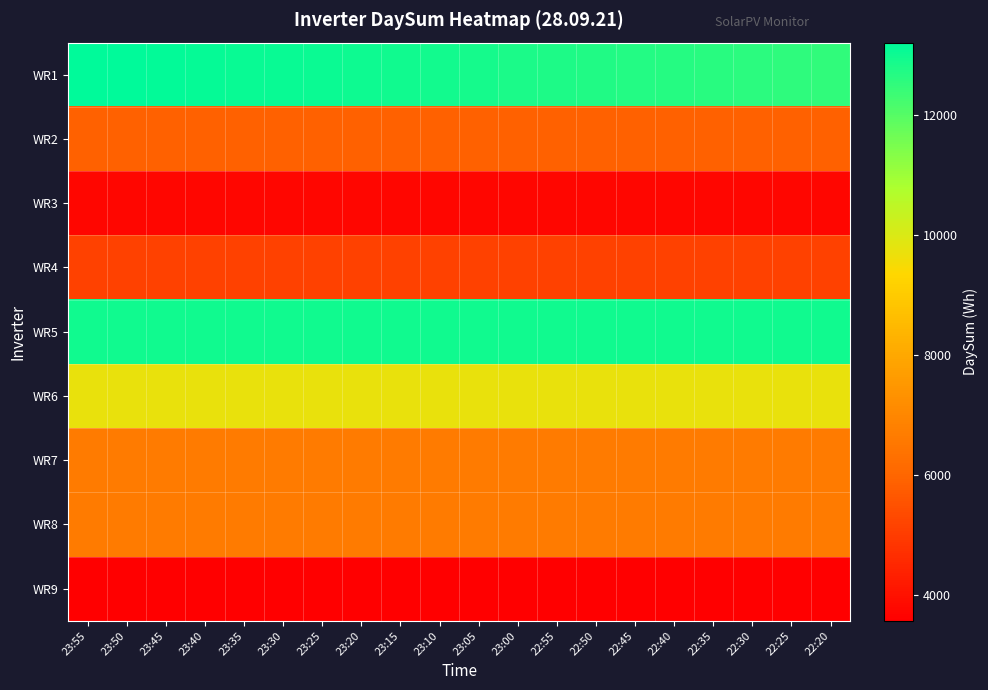

Rank the series by their maximum value, from highest to lowest.

WR1, WR5, WR6, WR8, WR7, WR2, WR4, WR3, WR9